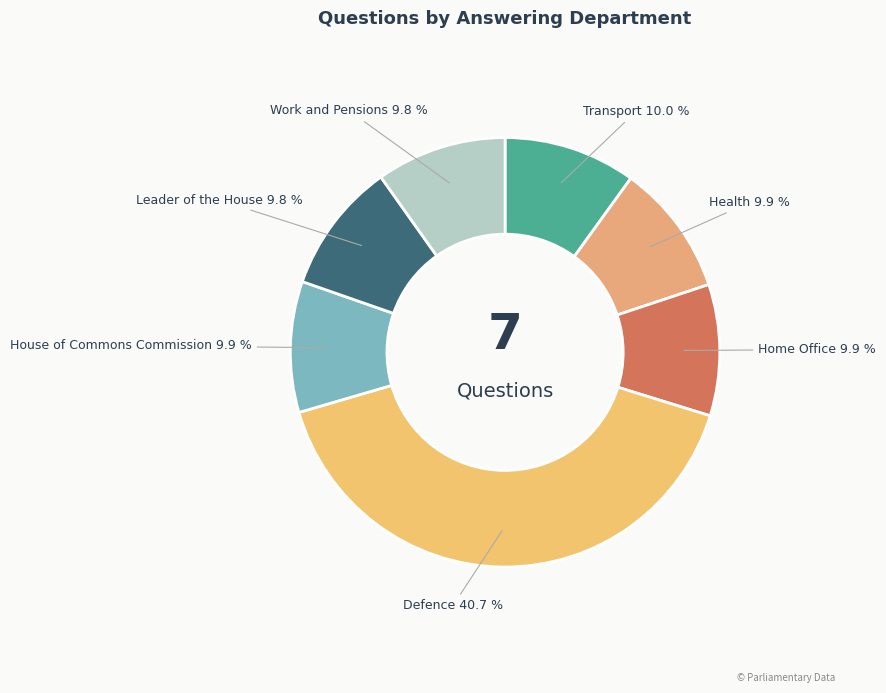

Is the sum of Home Office and Transport greater than half?

No